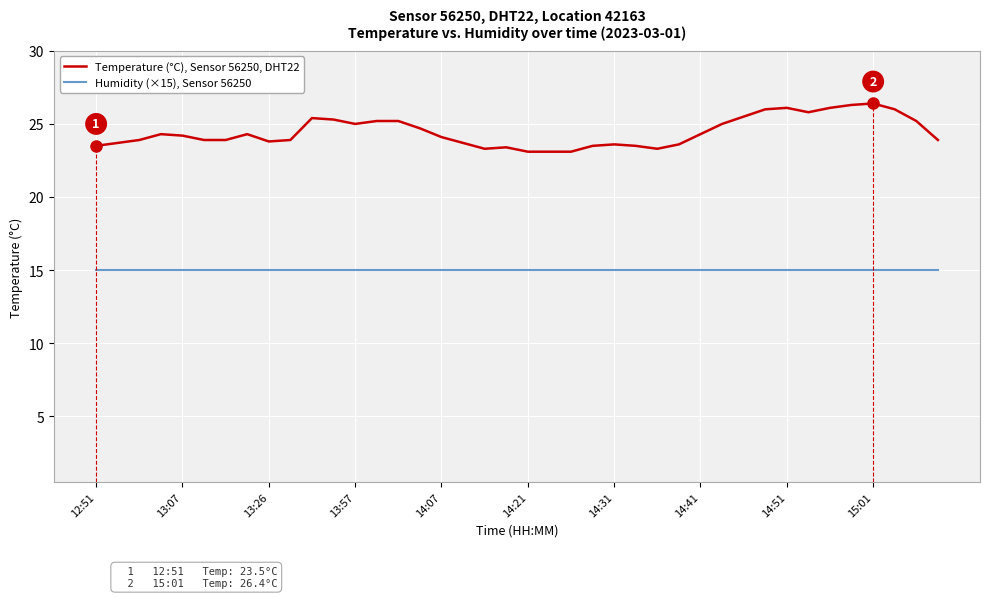

Which series has the largest total across all categories?

Temperature (°C), Sensor 56250, DHT22